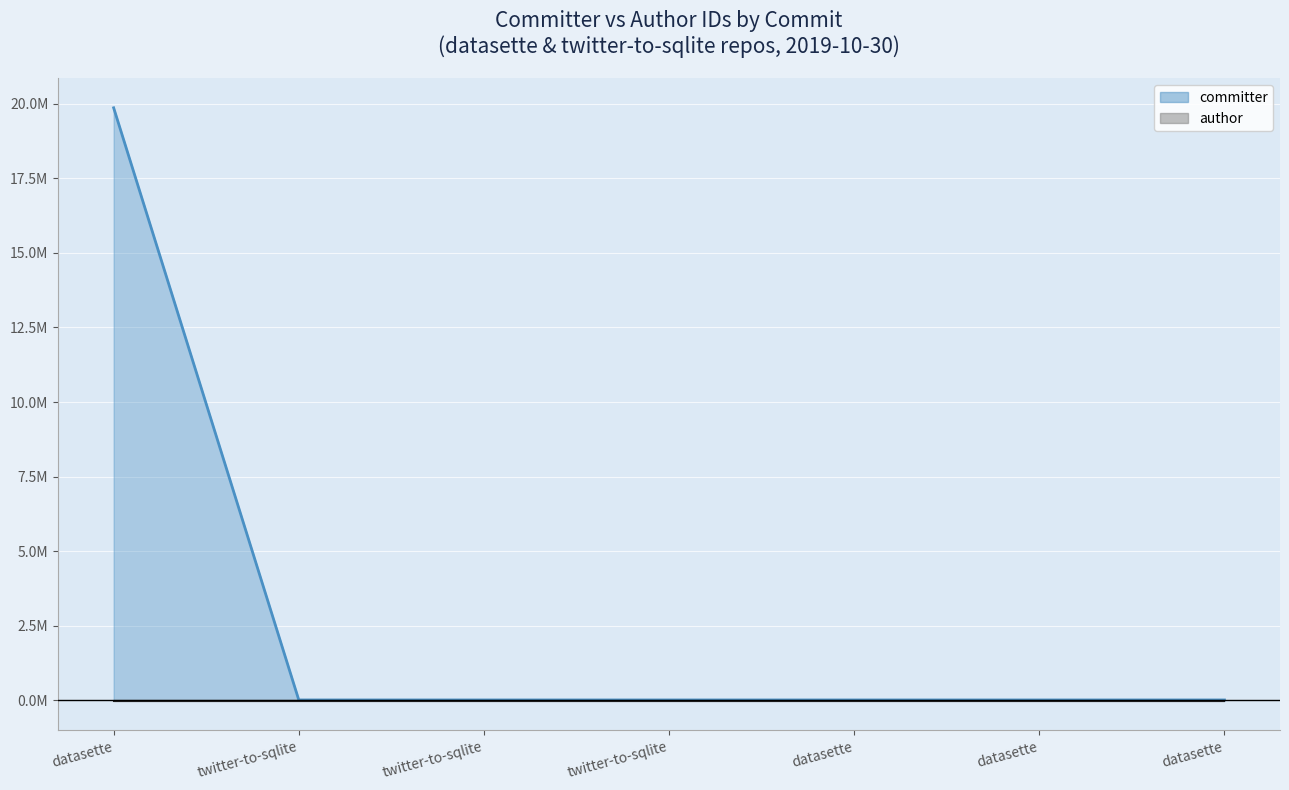

Rank the categories by committer (line) value from highest to lowest.

datasette, twitter-to-sqlite, twitter-to-sqlite, twitter-to-sqlite, datasette, datasette, datasette